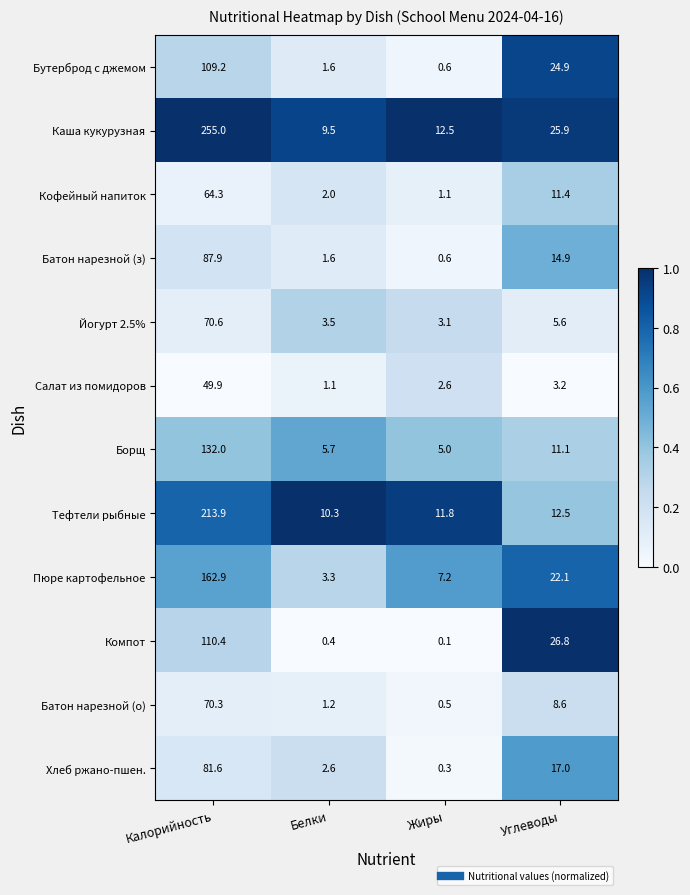

Which category has the highest value across all series?

Калорийность